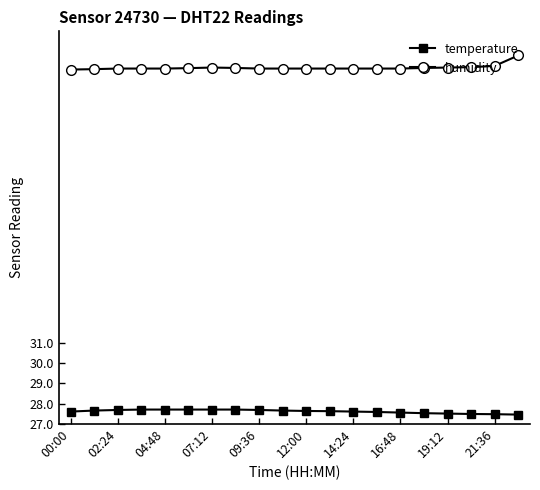

Is this an area chart (filled region under the line)?

No